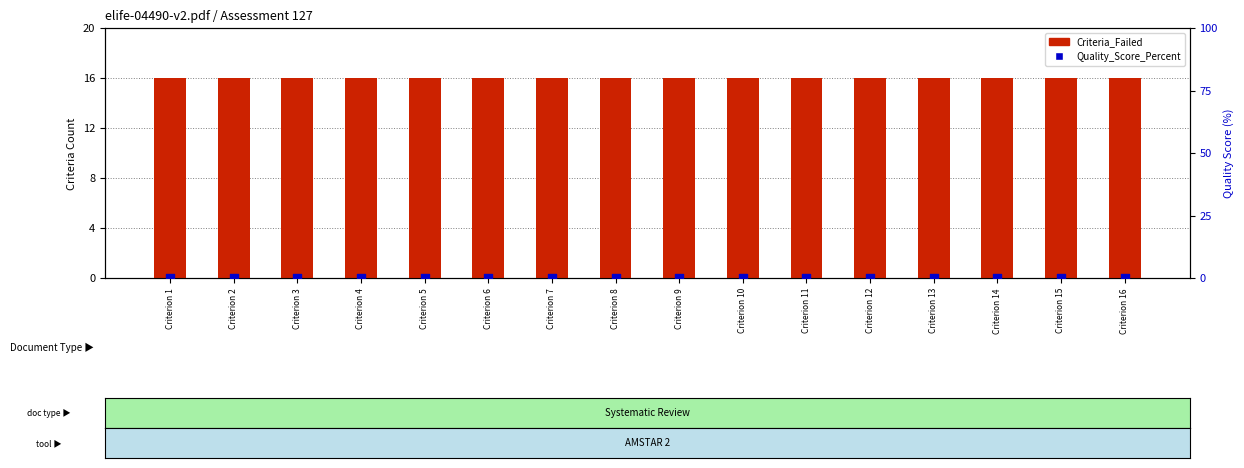

What is the total value across all series at Criterion 14?

16